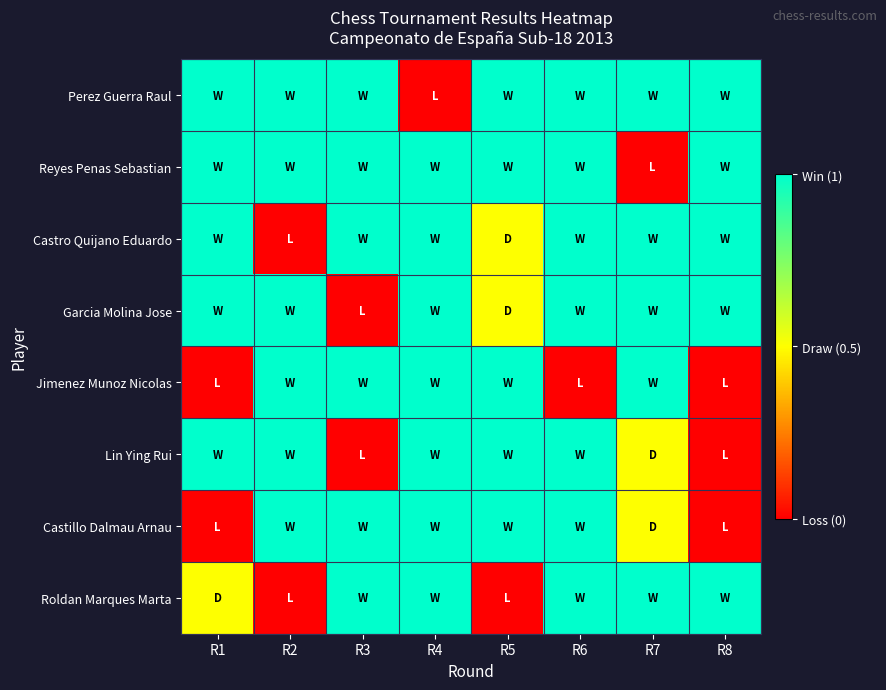

At how many categories does at least one series exceed 0?

8